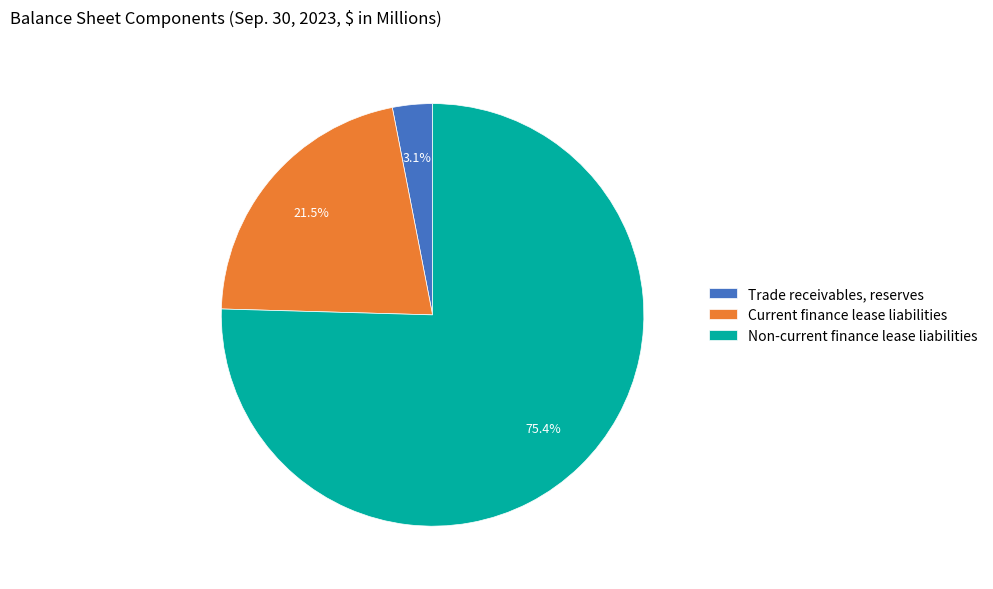

What is the largest slice in the pie chart?

Non-current finance lease liabilities